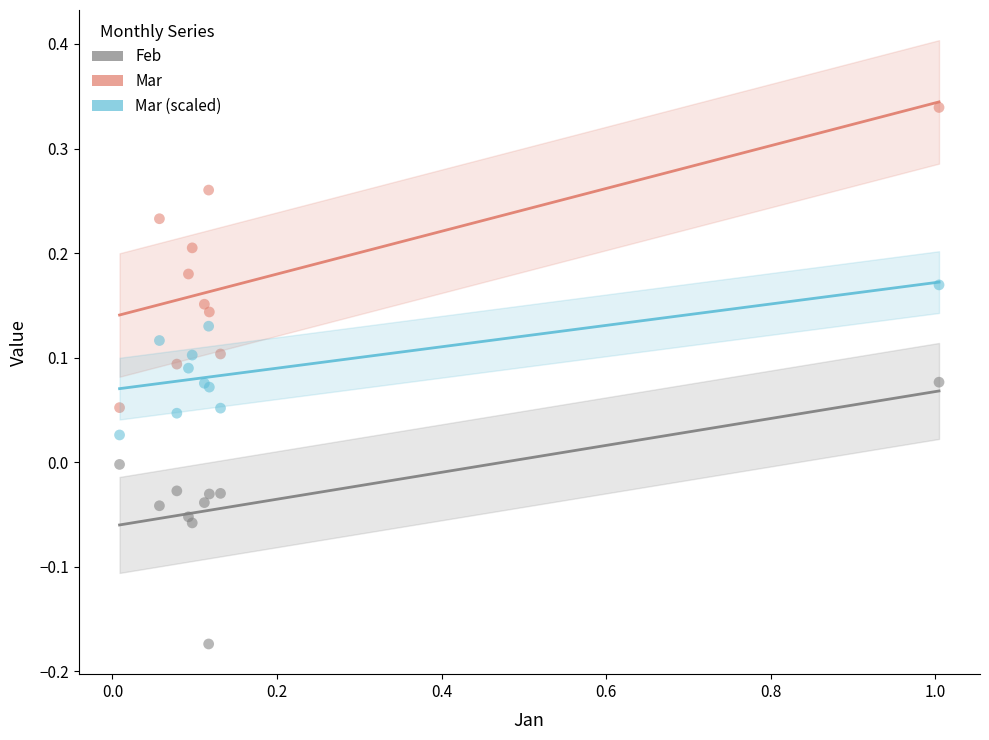

Which series has the widest spread of Y values?

Mar